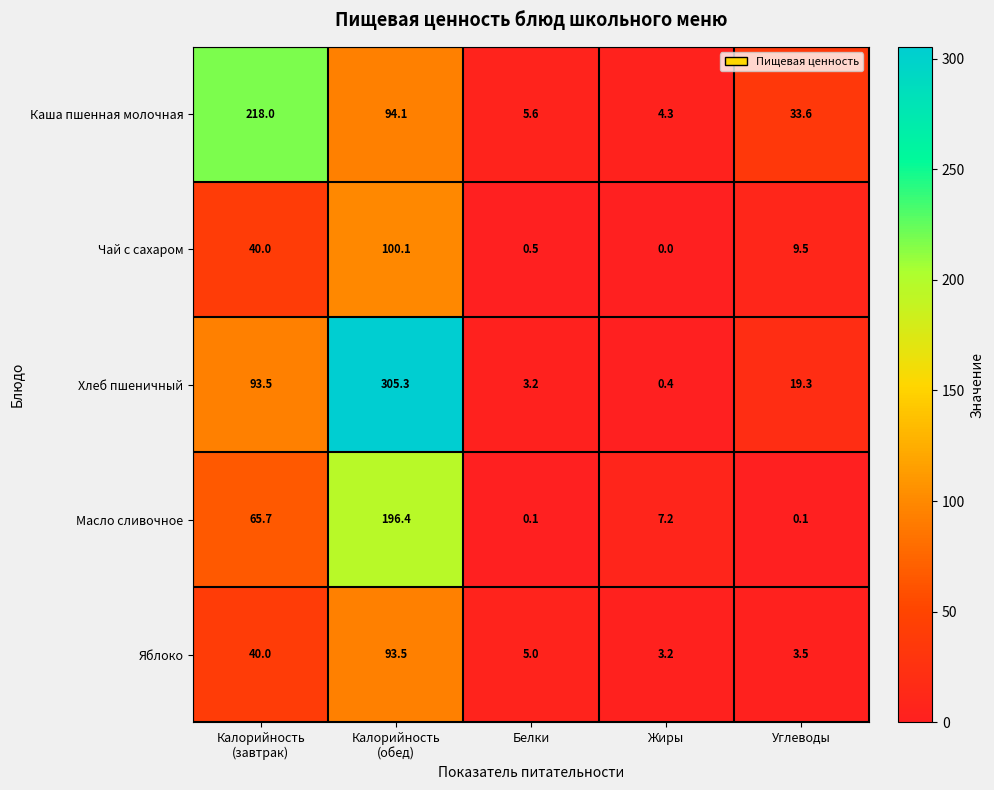

What value does the Яблоко series have at Углеводы?

3.5